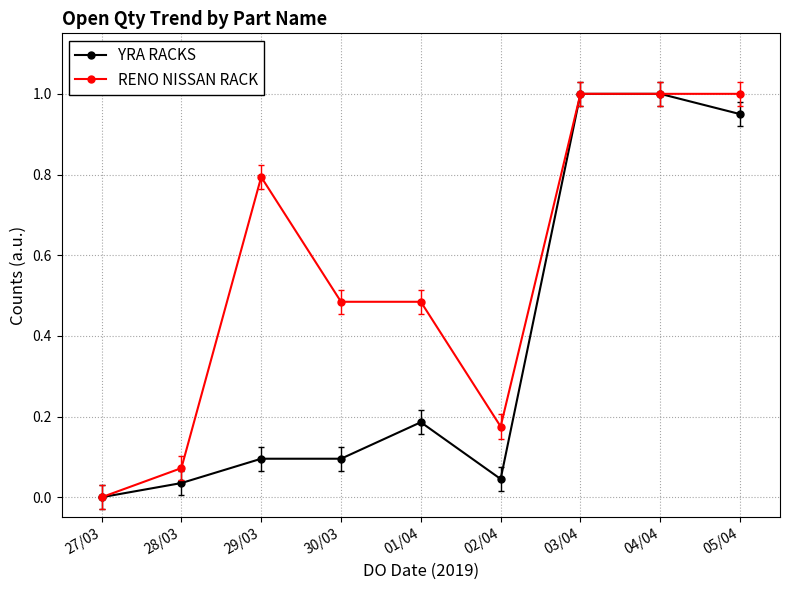

What is the average value of the YRA RACKS series?

0.4